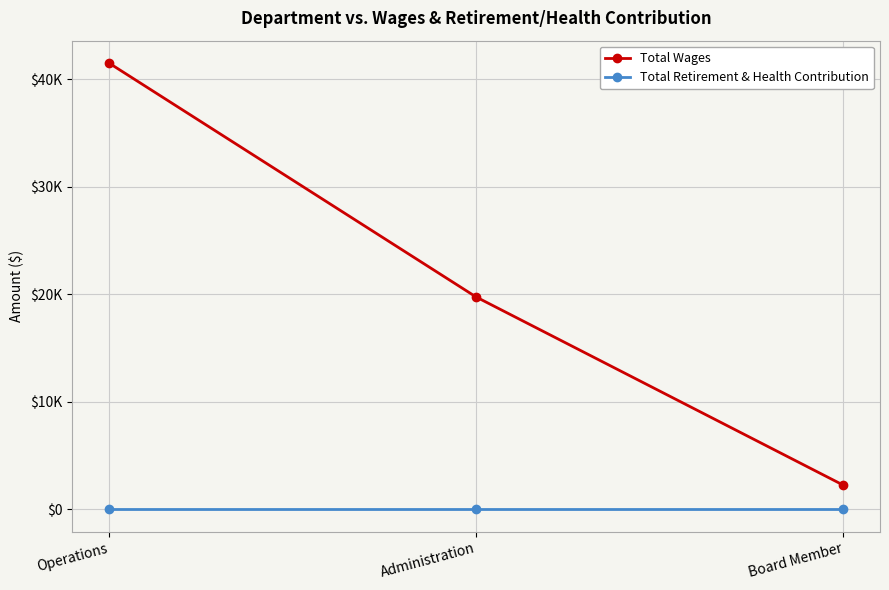

What are all the series names shown in the legend?

Total Wages, Total Retirement & Health Contribution